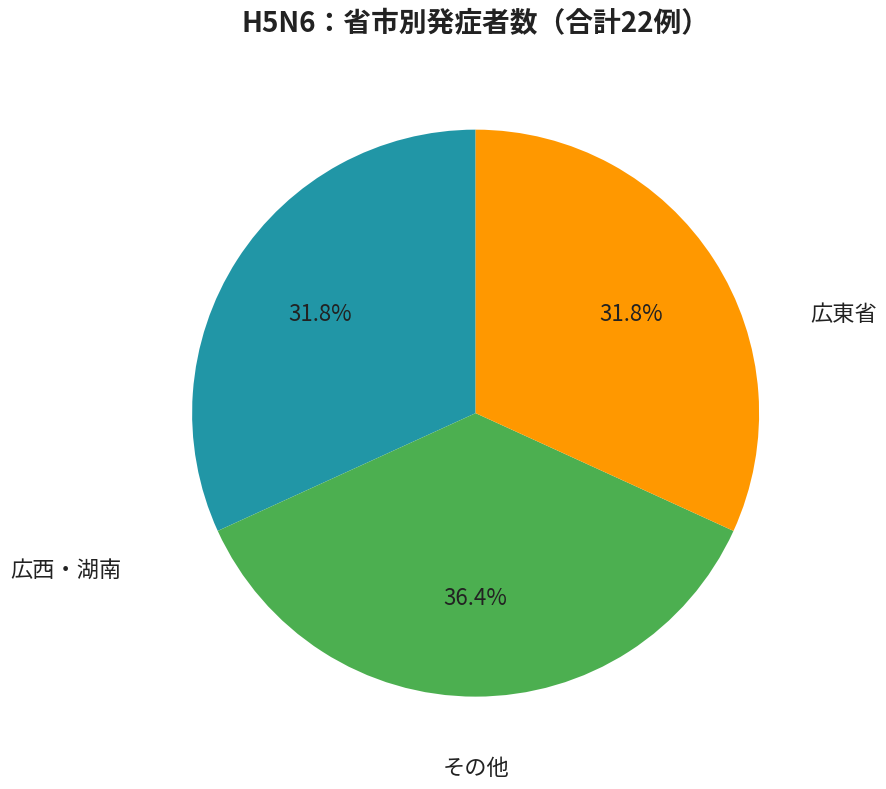

Is there any slice that represents more than half of the pie?

No